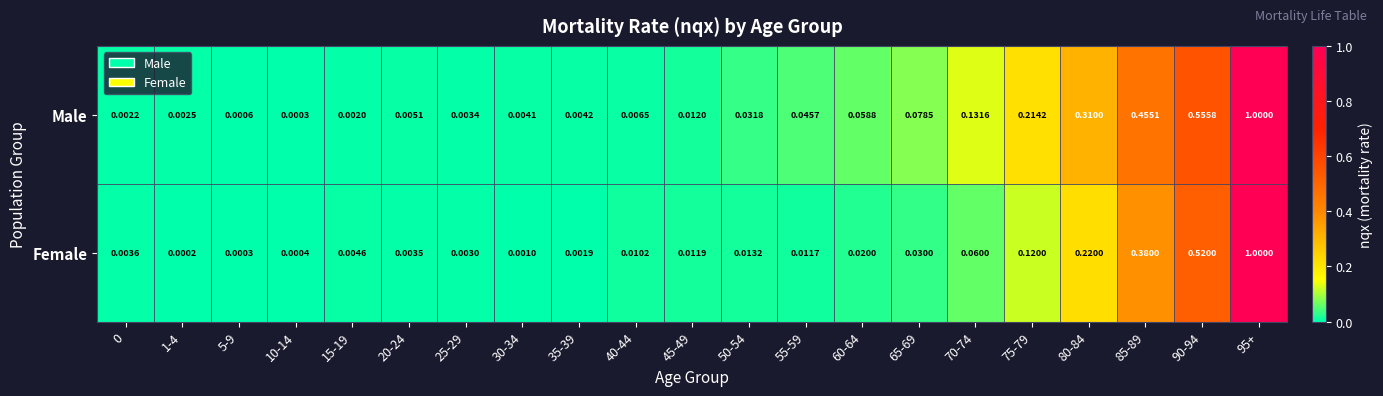

Which series has the largest range (max minus min)?

Female